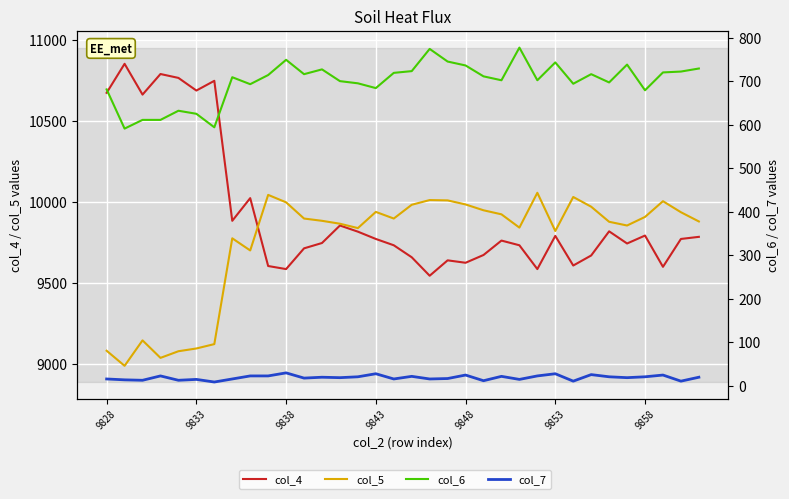

Read the col_7 value at 18, to the nearest 5.

15